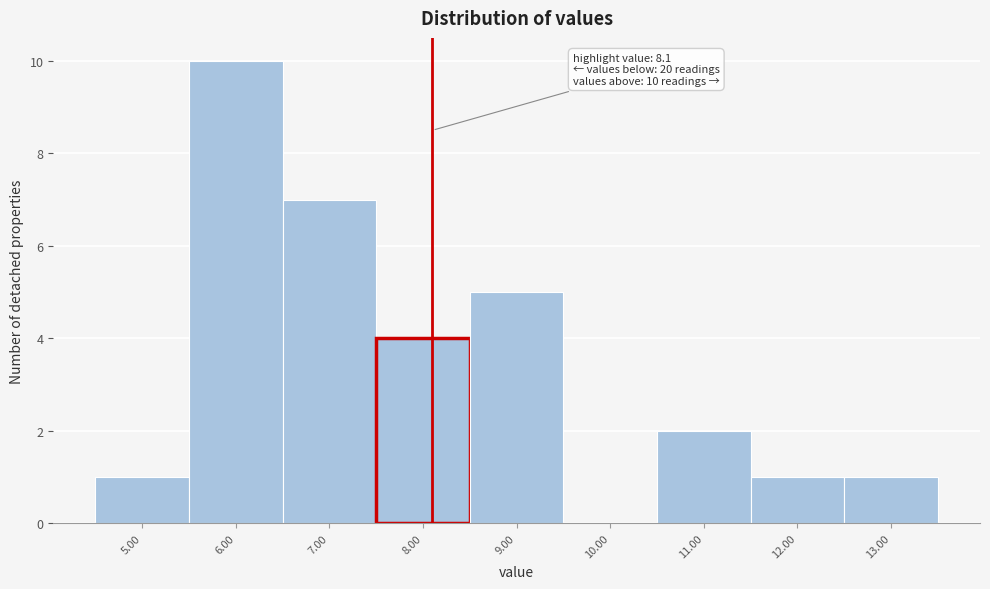

Which range on the x-axis has the tallest bar?

5.5 to 6.5